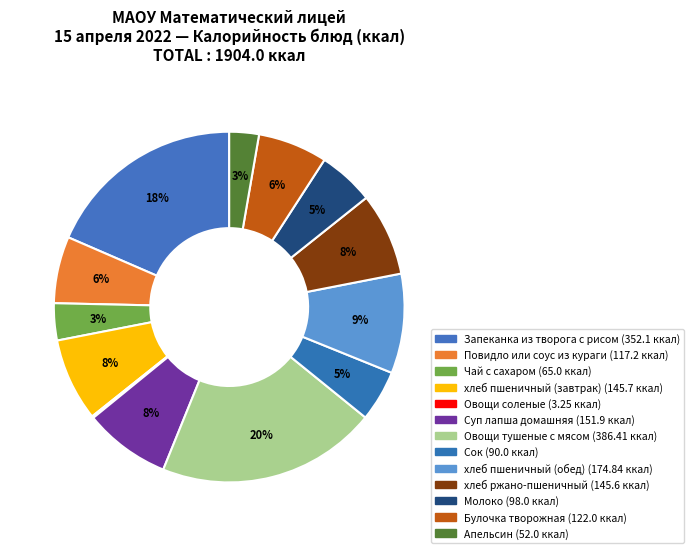

What is the change in value from Овощи соленые to Овощи тушеные с мясом?

+383.2